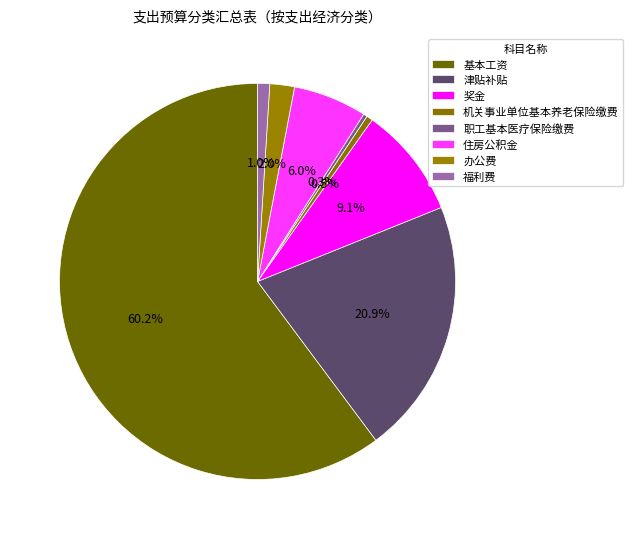

Which has a higher value, 住房公积金 or 津贴补贴?

津贴补贴